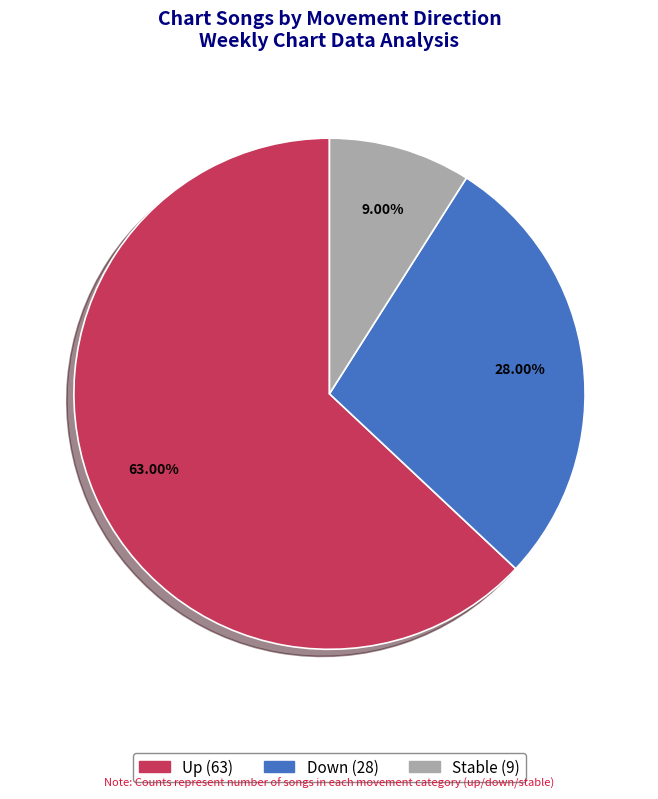

How many segments does this pie chart have?

3